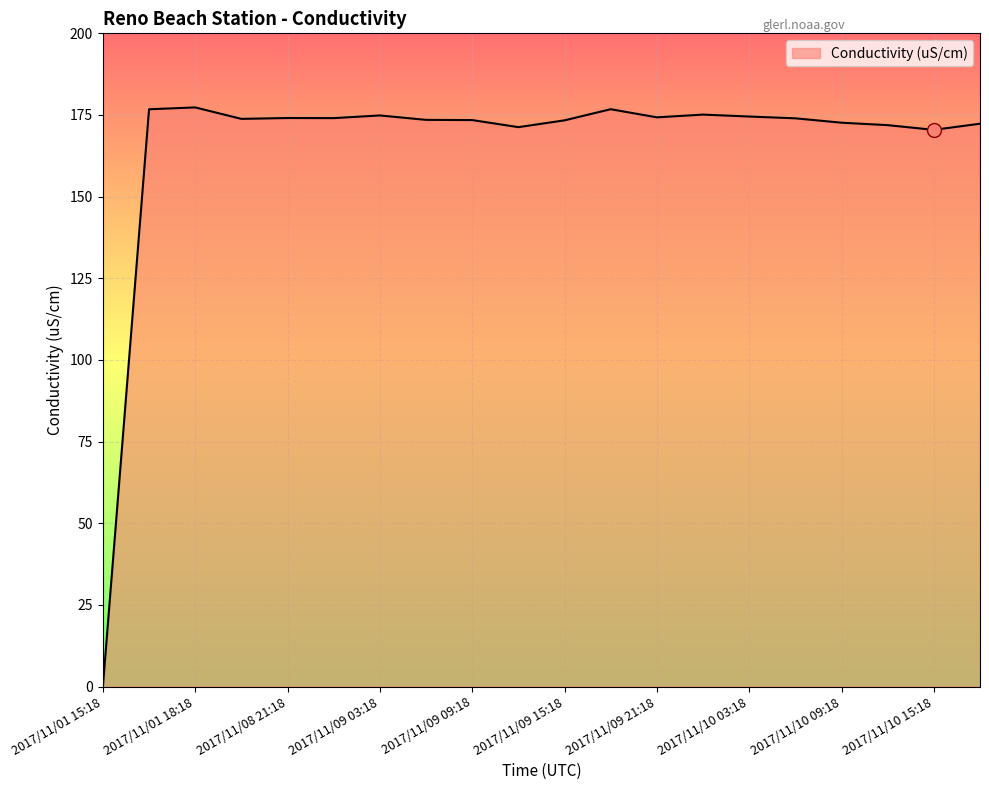

What is the difference between the maximum and minimum values?

177.3